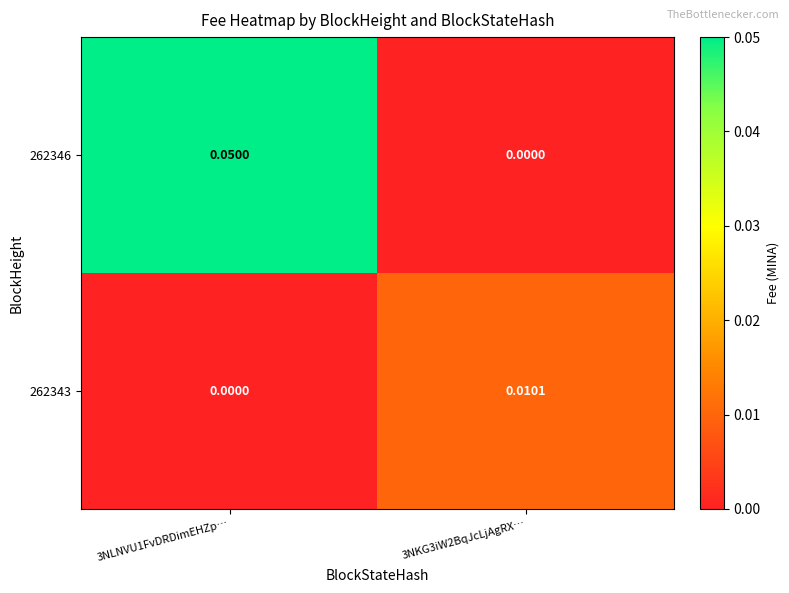

Which label corresponds to the largest value in the chart?

3NLNVU1FvDRDimEHZp…